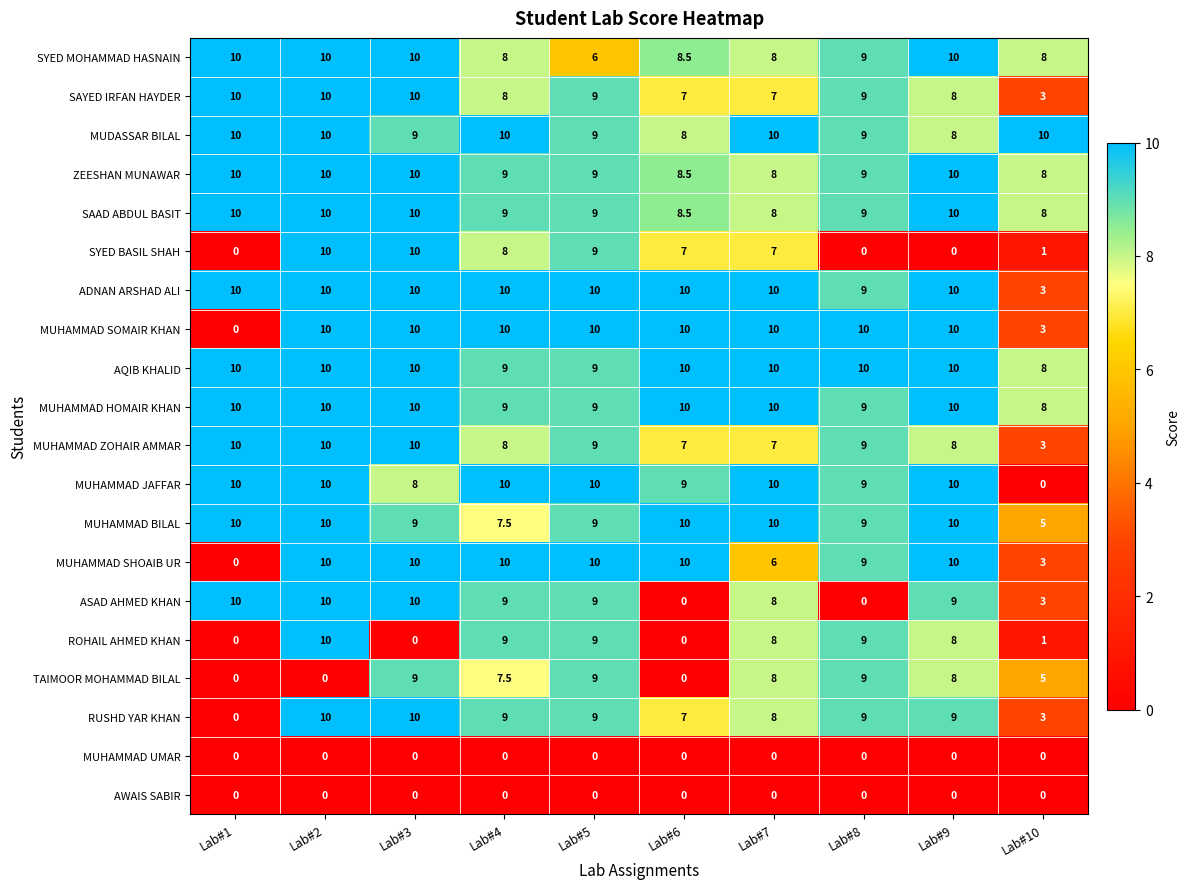

How many data points does each series have?

10